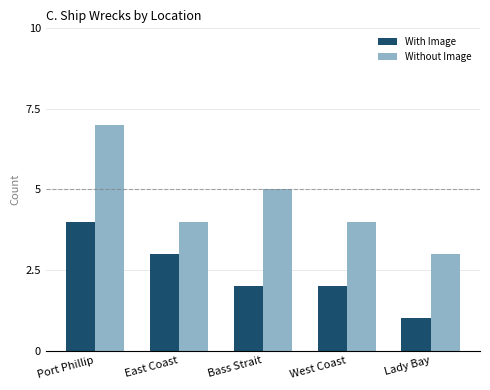

True or false: With Image has a value of 0 at Lady Bay.

False